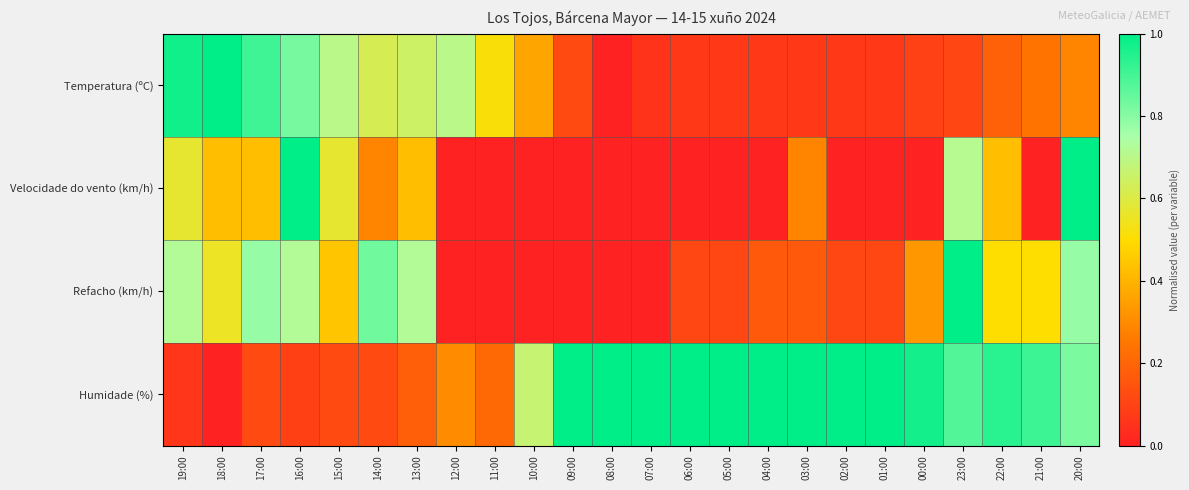

Count the number of data series in this chart.

4